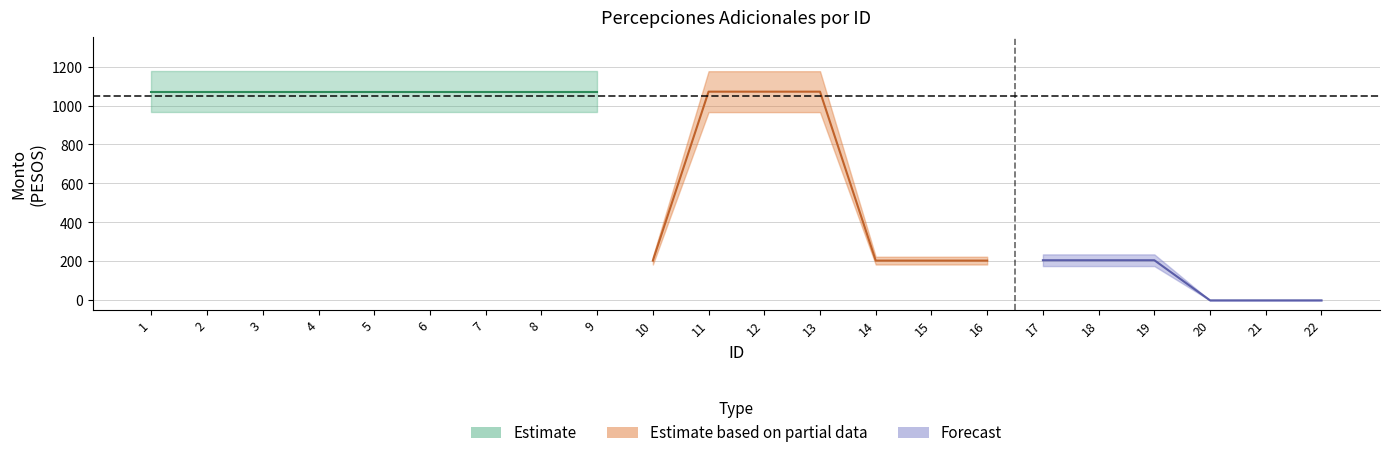

Reading right to left, transcribe all the data shown in this chart.

Monto bruto: 22=0	21=0	20=0	19=200	18=200	17=200	16=200	15=200	14=200	13=1050	12=1050	11=1050	10=200	9=1050	8=1050	7=1050	6=1050	5=1050	4=1050	3=1050	2=1050	1=1050
Monto neto: 22=0	21=0	20=0	19=200	18=200	17=200	16=200	15=200	14=200	13=1050	12=1050	11=1050	10=200	9=1050	8=1050	7=1050	6=1050	5=1050	4=1050	3=1050	2=1050	1=1050